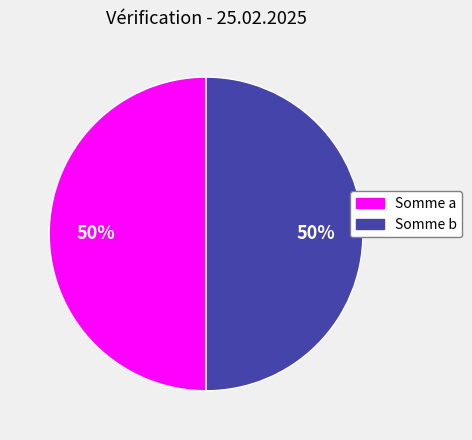

To the nearest percent, what is the average slice percentage?

50%